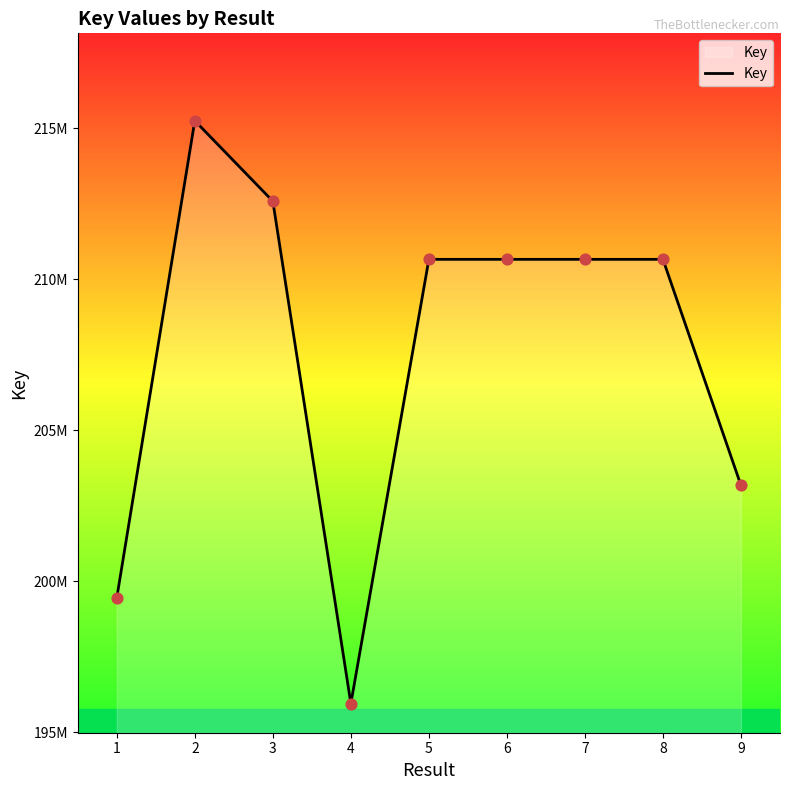

Between 2 and 1, which is larger?

2